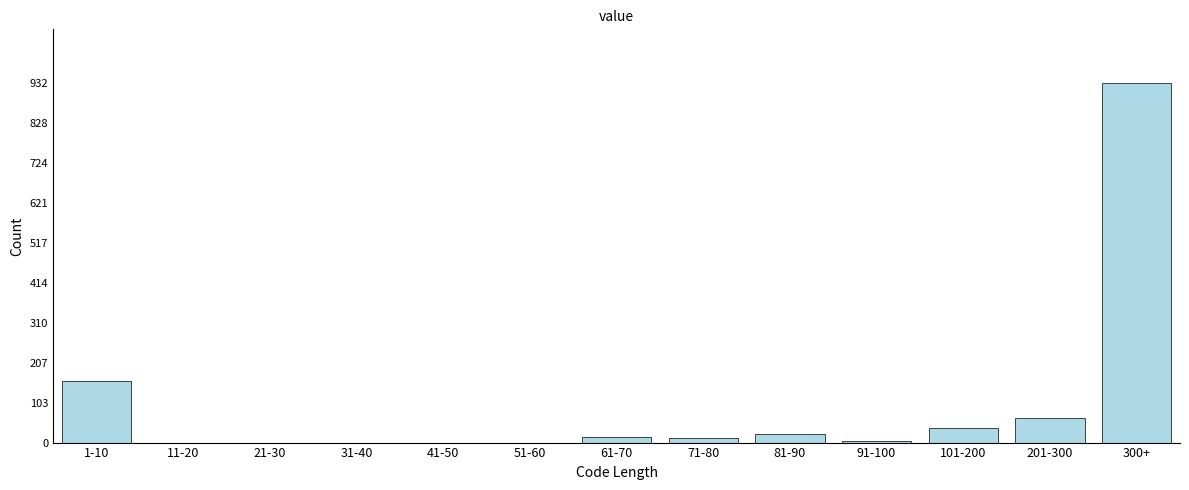

At which label is the value closest to 466?

1-10